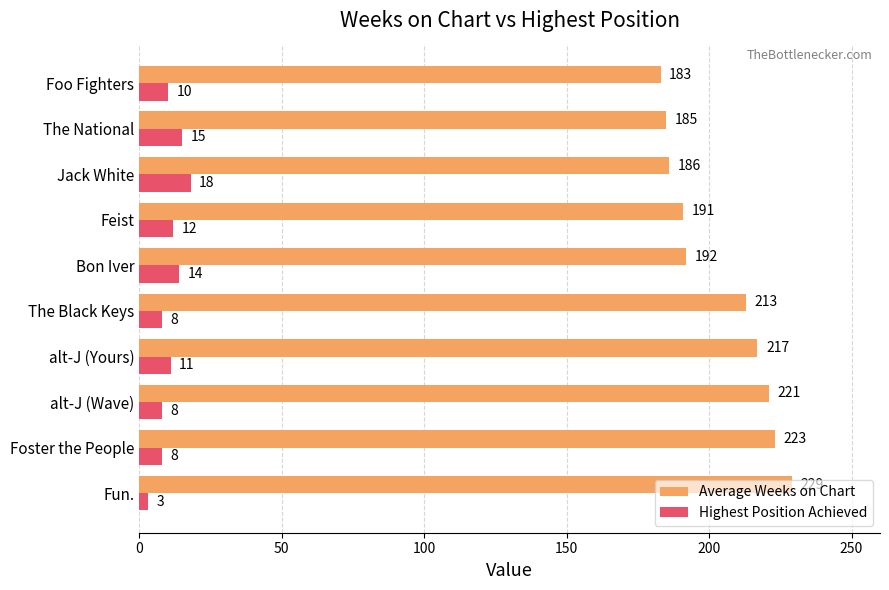

How many data points in Highest Position Achieved are less than 11?

5